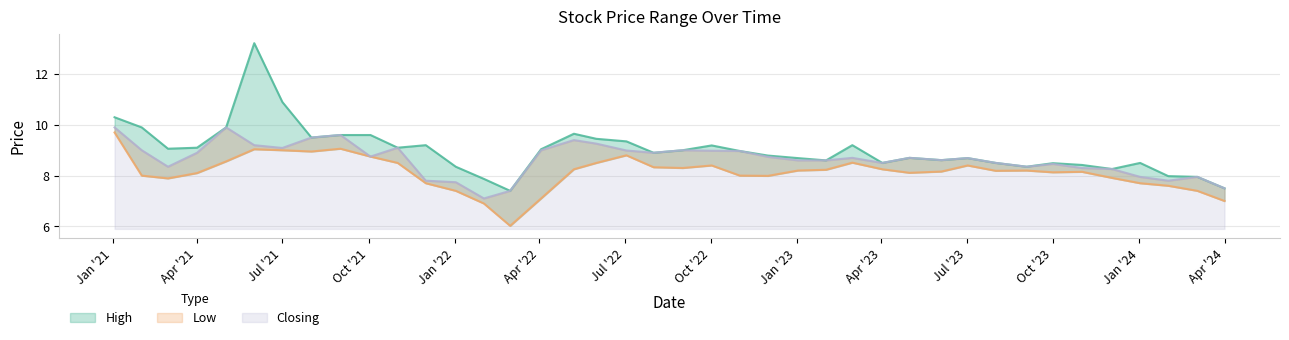

The value of High at 01/02/2022 is 7.9. True or false?

True